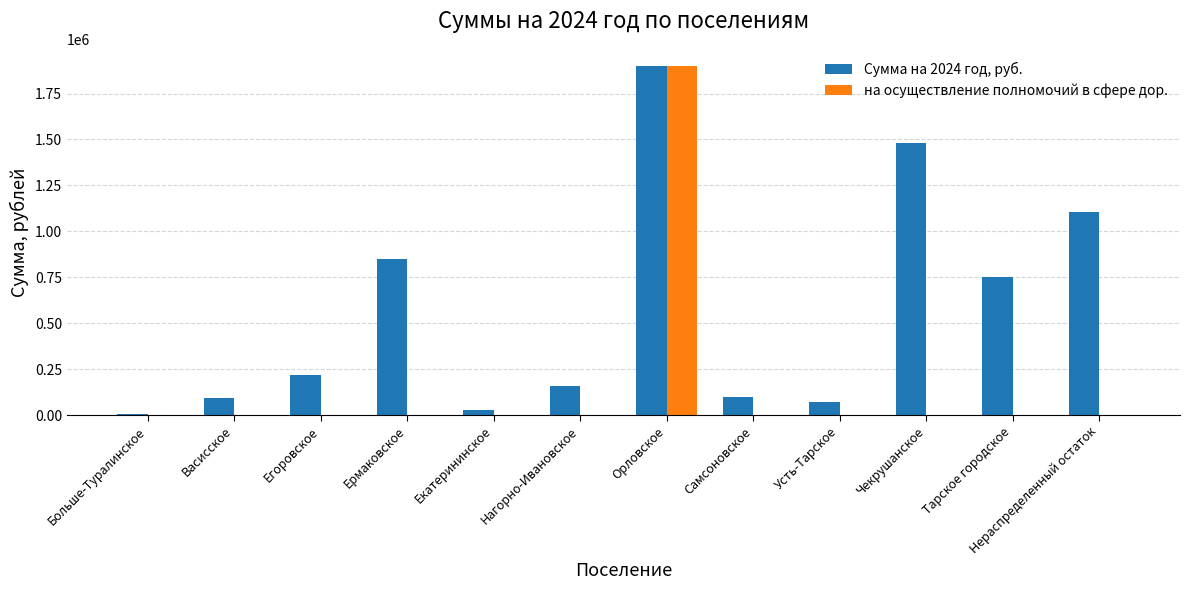

Count the number of data series in this chart.

2